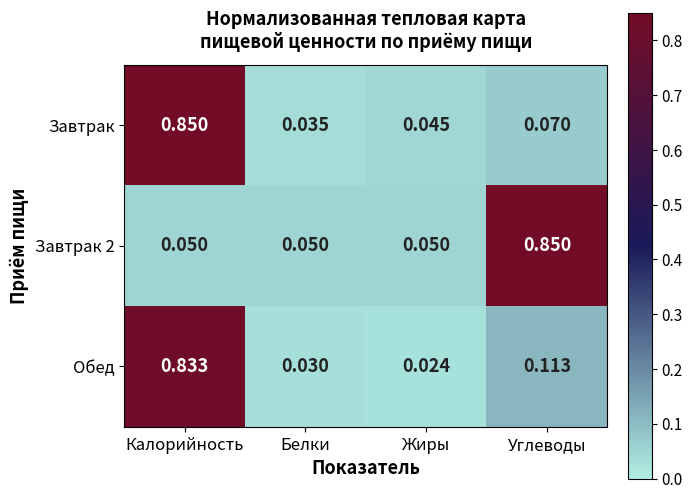

Which series has the largest range (max minus min)?

Завтрак